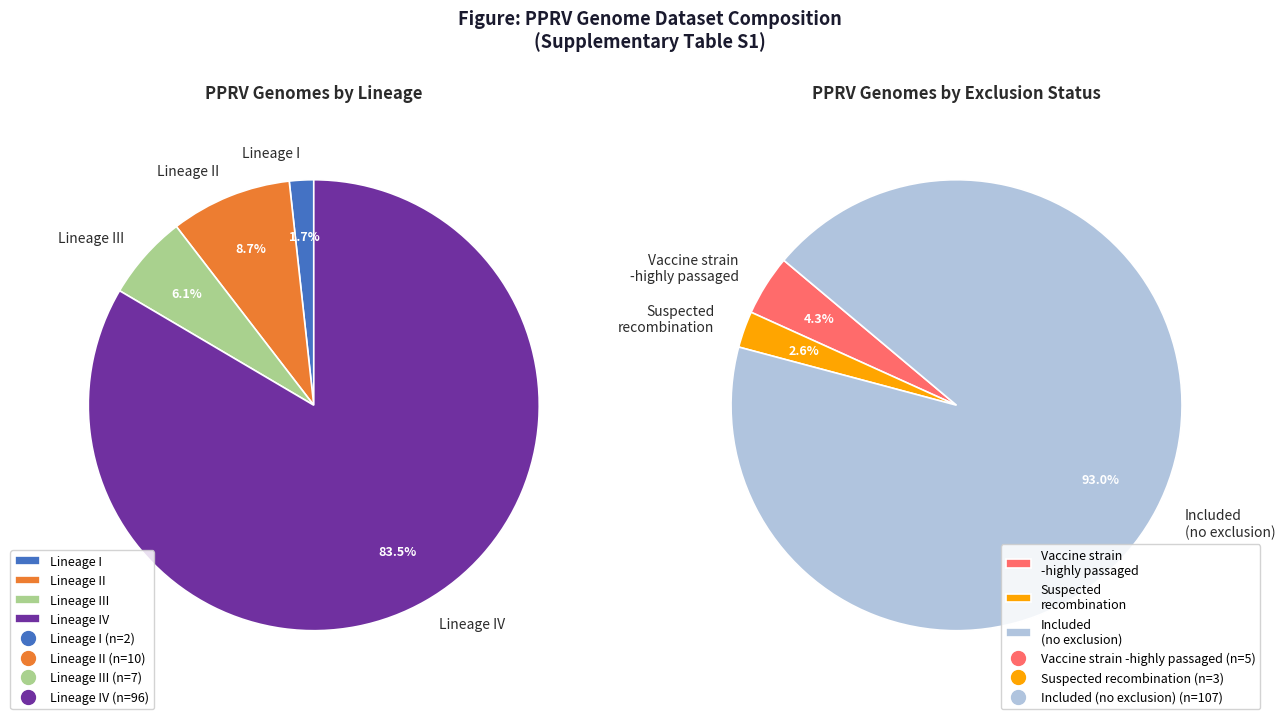

To the nearest percent, what is the difference between the Lineage II and Lineage III slice percentages?

3%